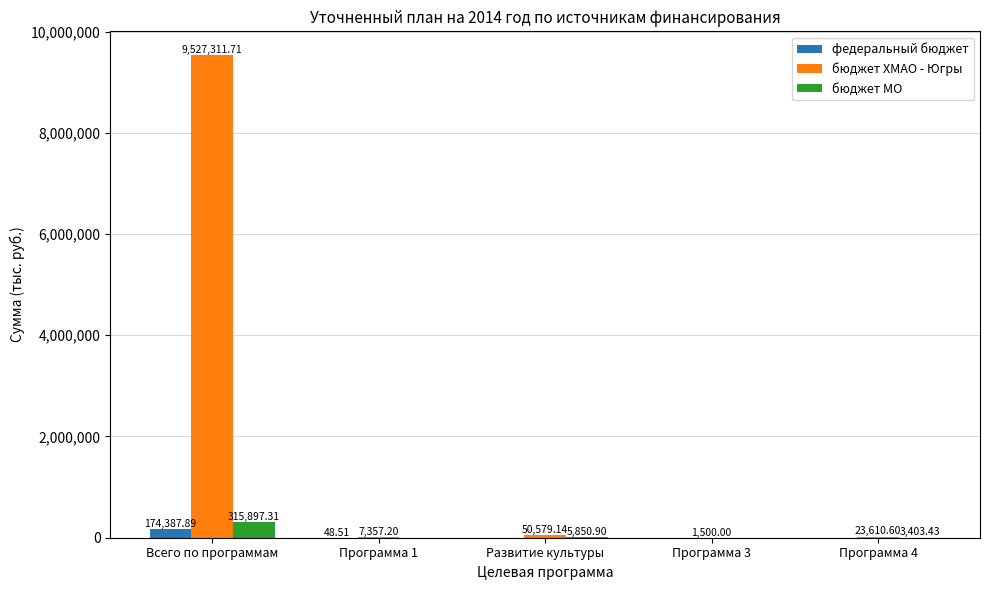

Count the number of data series in this chart.

3